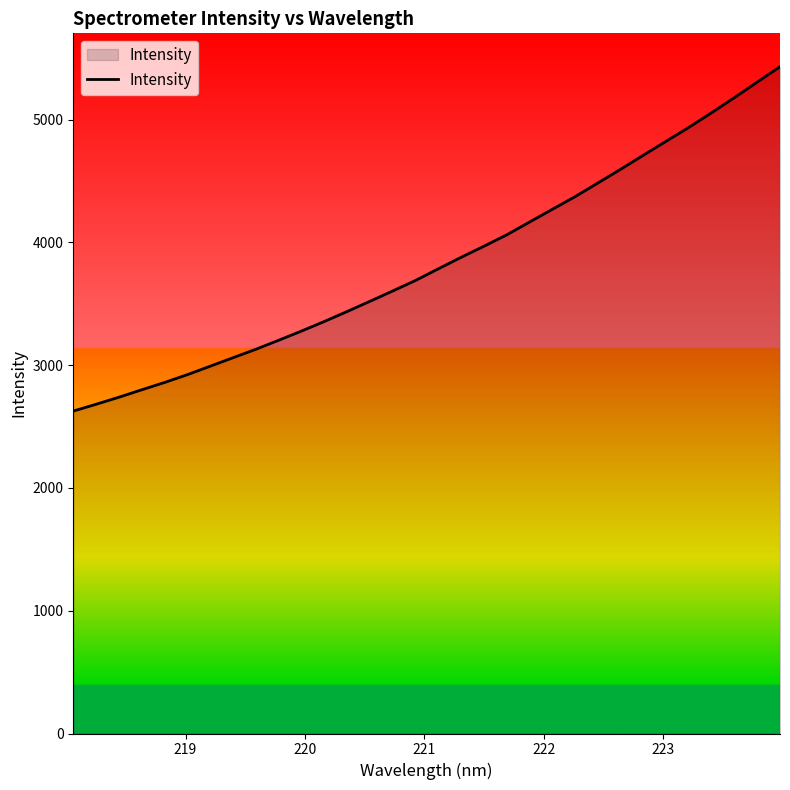

What is the smallest value displayed?

2625.9